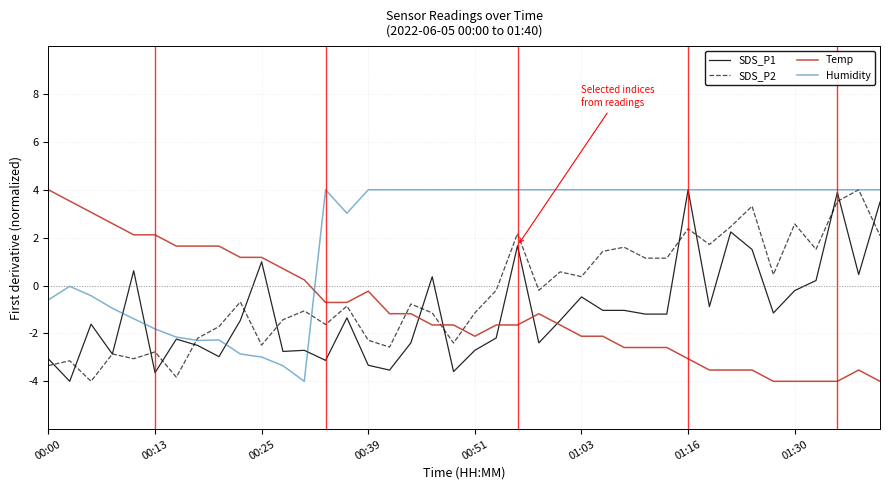

How many intersections are there between Humidity and Temp?

1